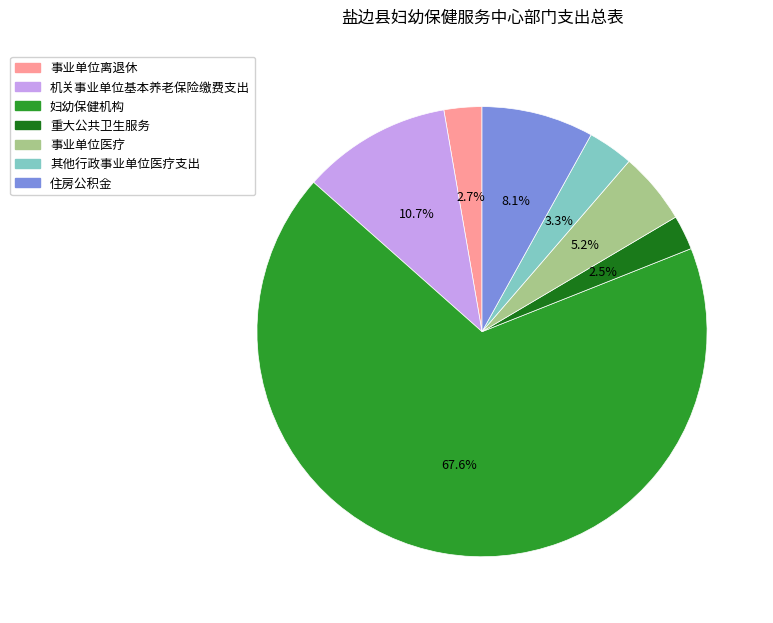

What percentage is the 妇幼保健机构 slice, to the nearest percent?

68%